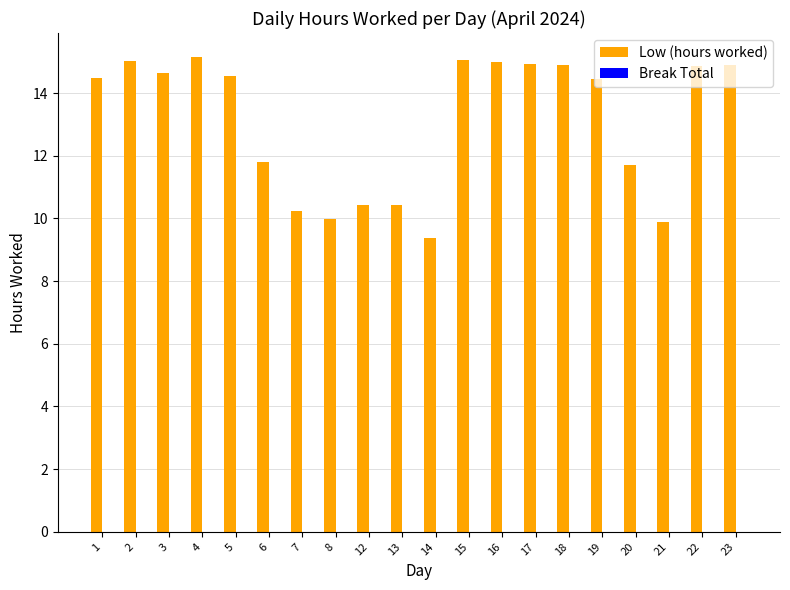

How many distinct data groups are displayed?

1